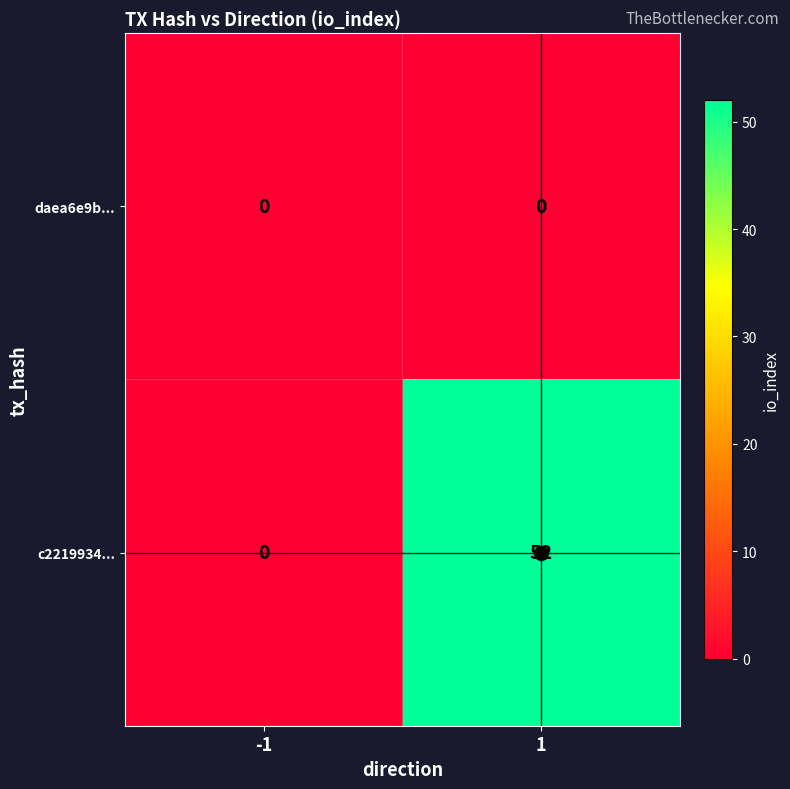

What is the sum of all c2219934... values?

52